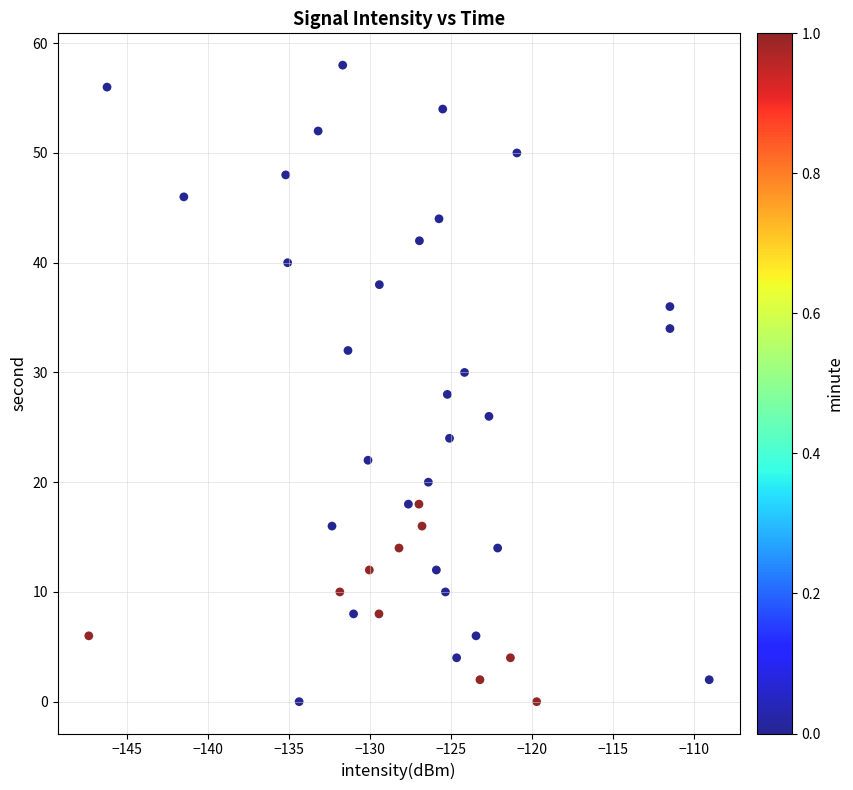

What is the range of Y values (max minus min)?

58